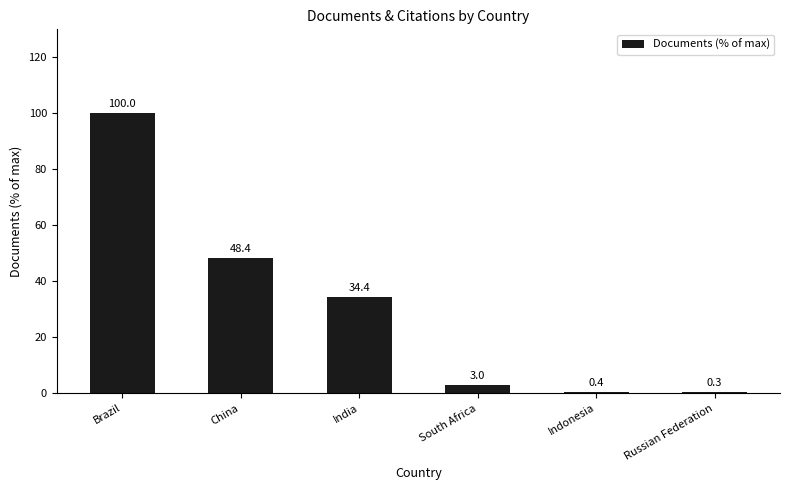

What is the maximum value shown in the chart?

100.0